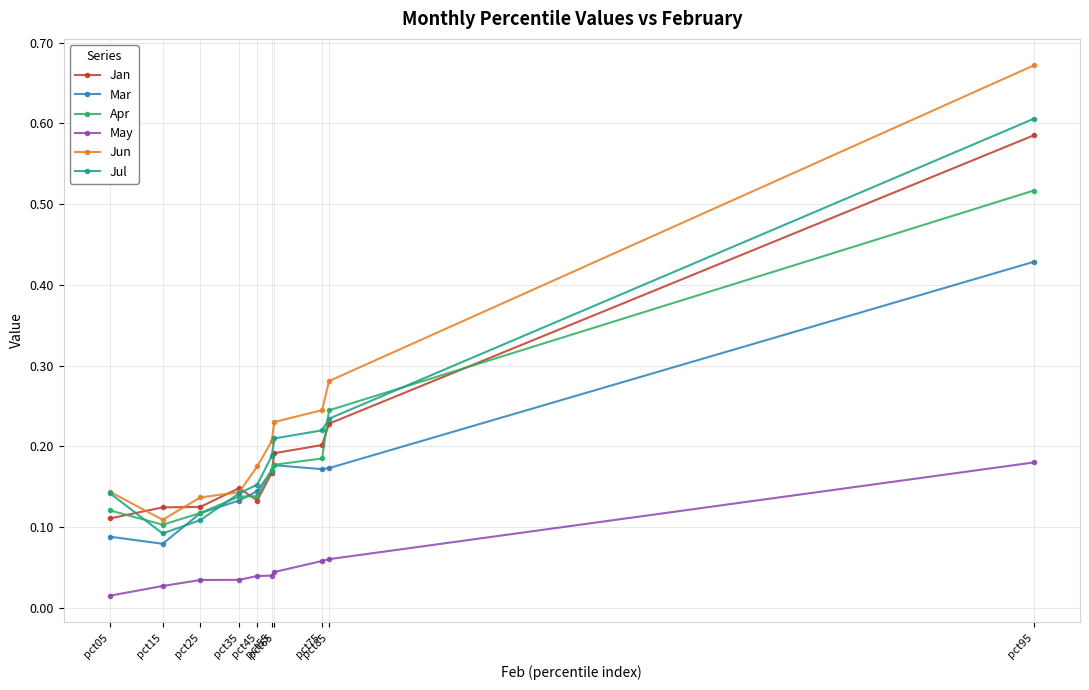

Which series has the largest range (max minus min)?

Jun